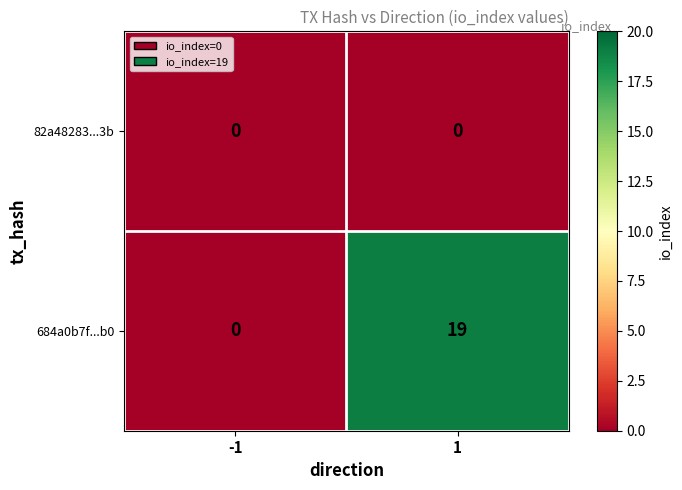

Rank the series by their average value, from highest to lowest.

684a0b7f...b0, 82a48283...3b